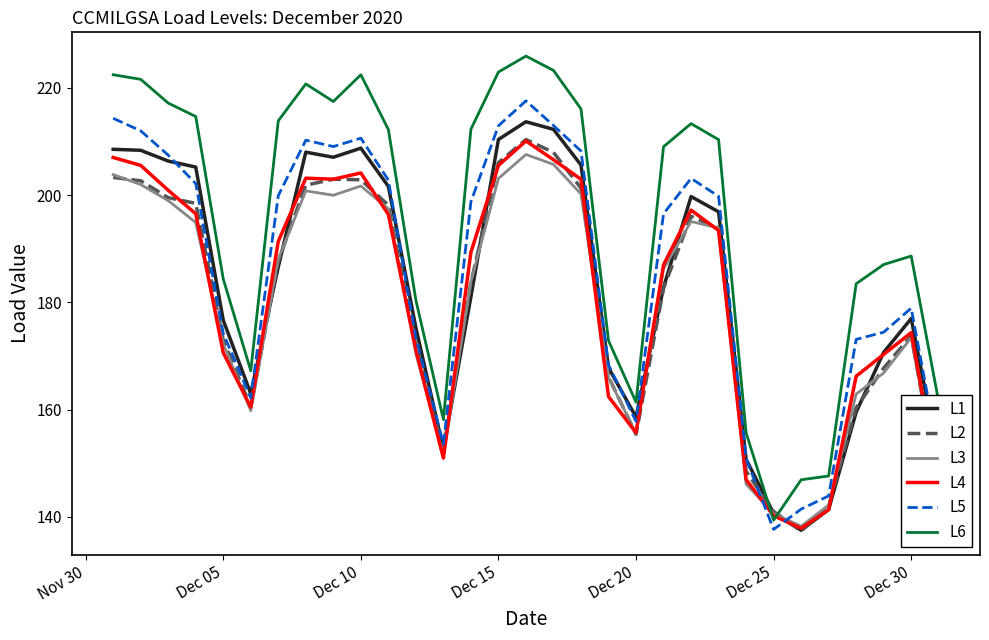

After their last crossing, which series has the higher values: L3 or L5?

L5